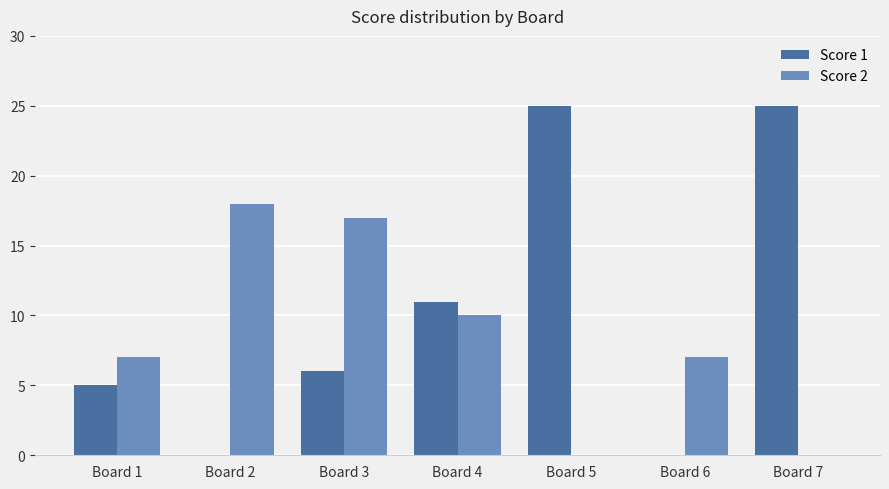

What are all the series names shown in the legend?

Score 1, Score 2